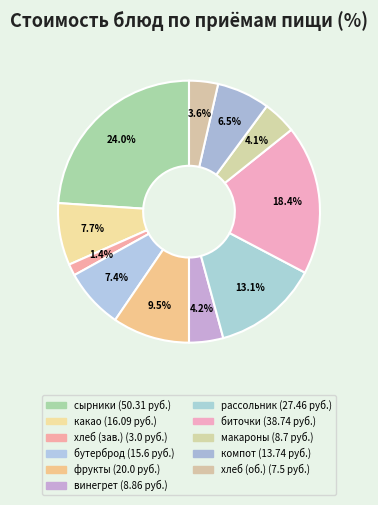

How many segments does this pie chart have?

11